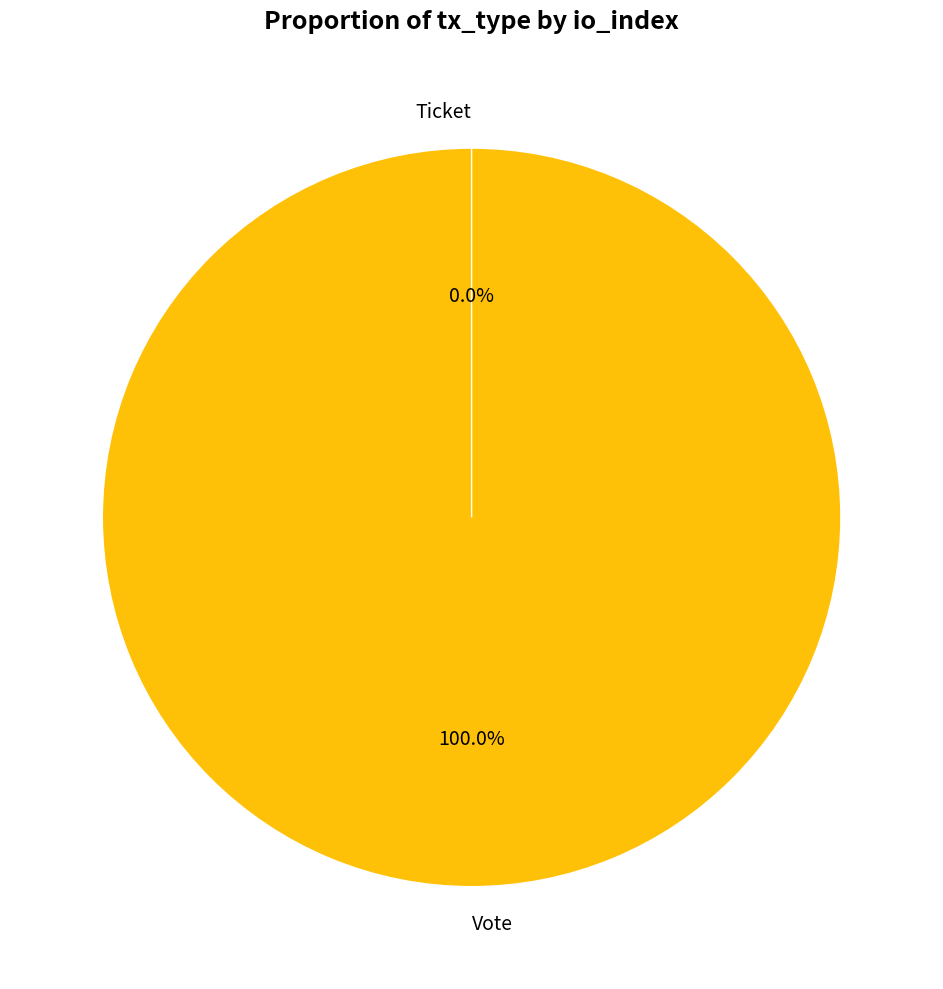

What is the total percentage of Ticket and Vote?

100.0%